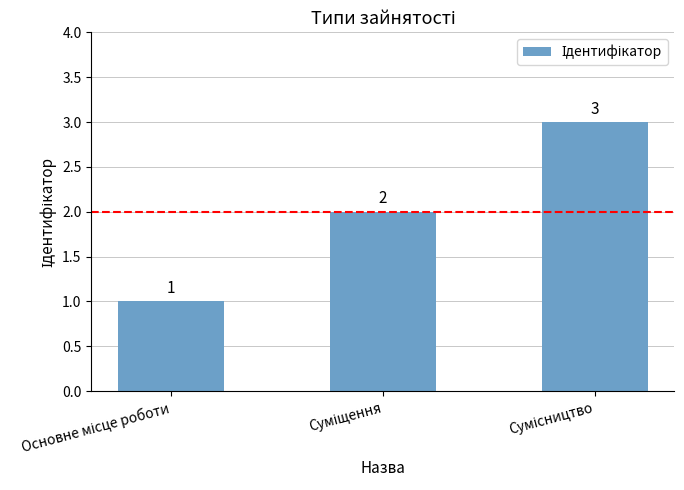

Count the values in the range 1 to 3.

3